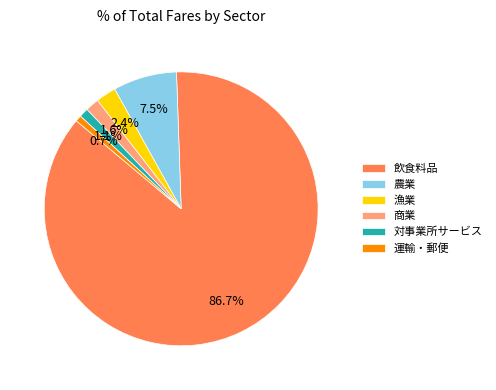

What is the majority slice?

飲食料品